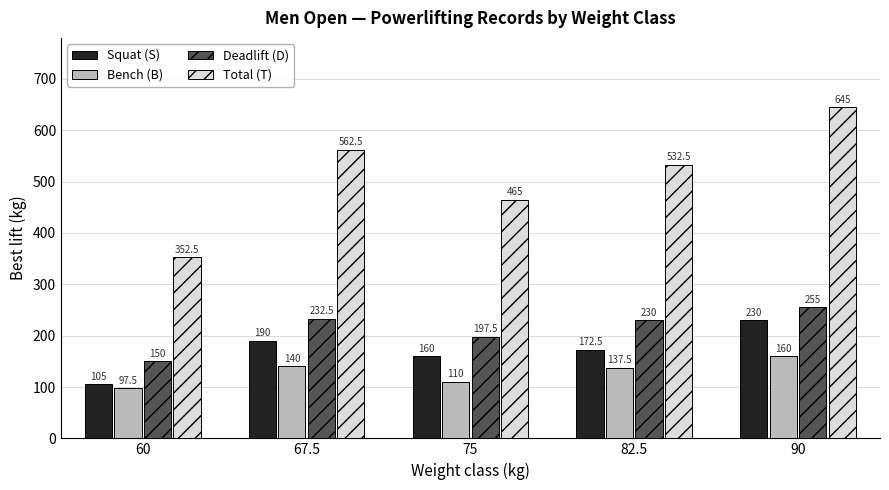

Reading left to right, extract all data points from this chart.

Squat (S): 105.0	190.0	160.0	172.5	230.0
Bench (B): 97.5	140.0	110.0	137.5	160.0
Deadlift (D): 150.0	232.5	197.5	230.0	255.0
Total (T): 352.5	562.5	465.0	532.5	645.0